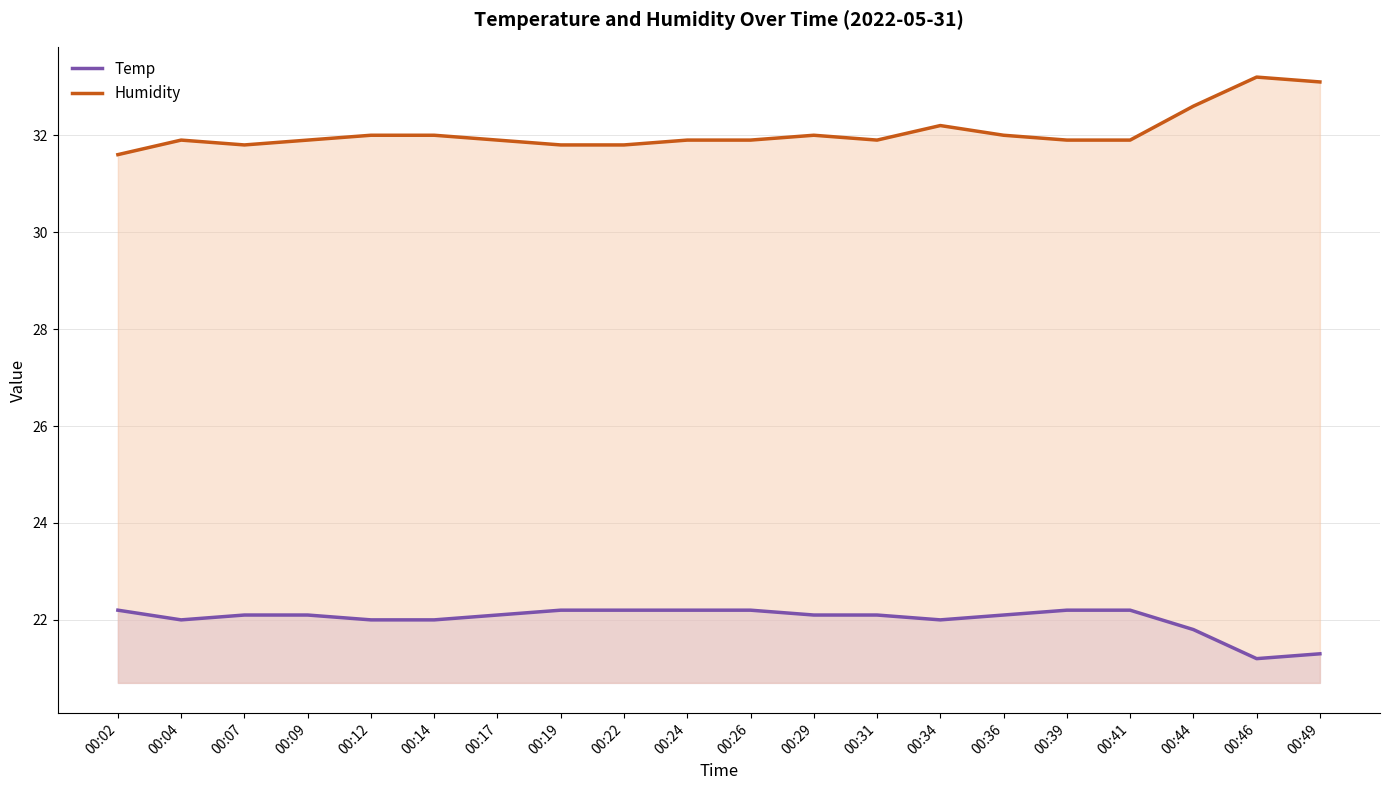

Where is the first local maximum for Humidity?

00:04